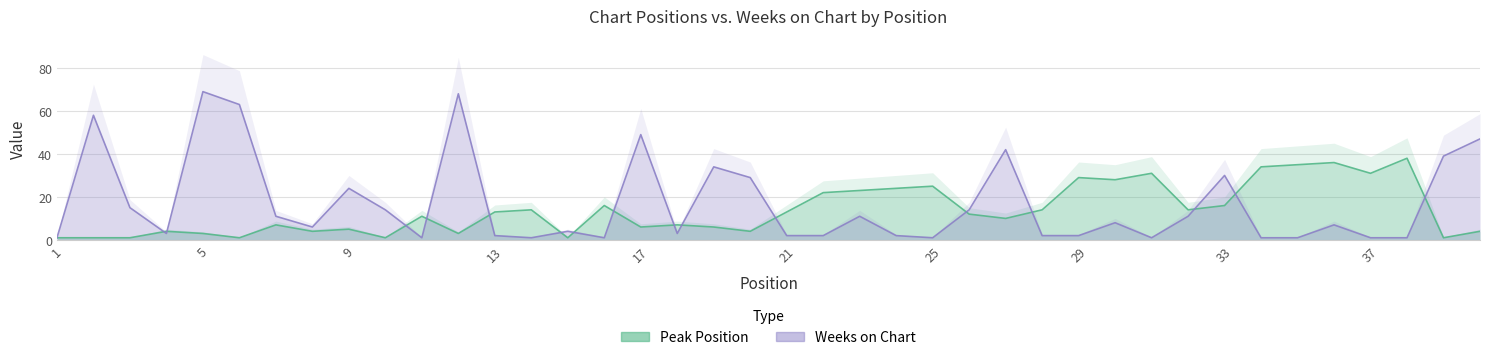

How many data points in Peak Position are above 12?

19